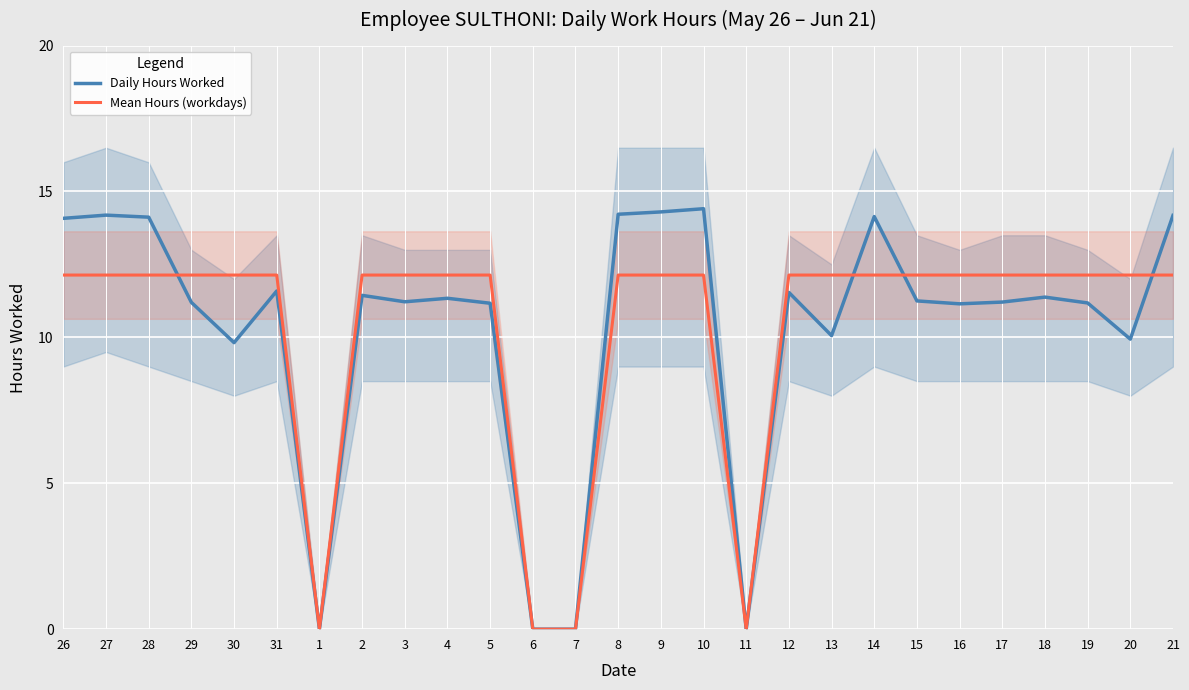

At 11, list the series in order from smallest to largest.

Daily Hours Worked, Mean Hours (workdays)